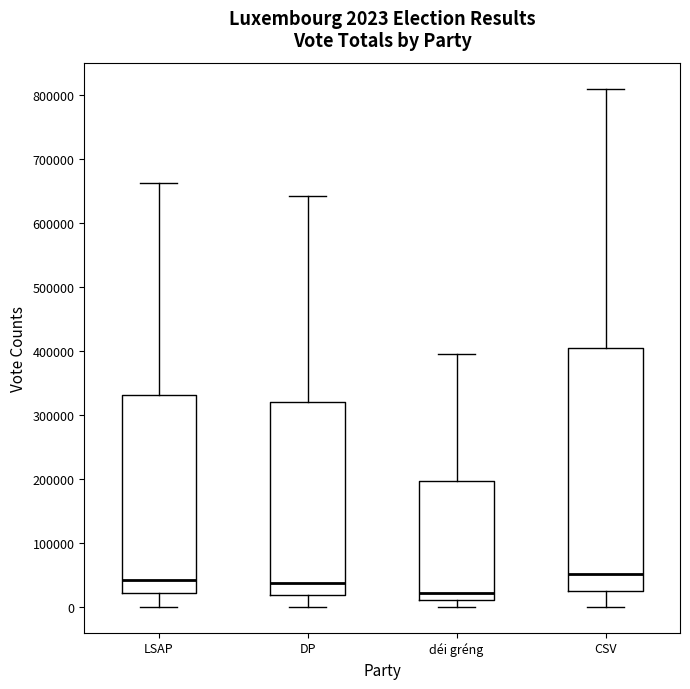

Which box's median line is the lowest?

déi gréng